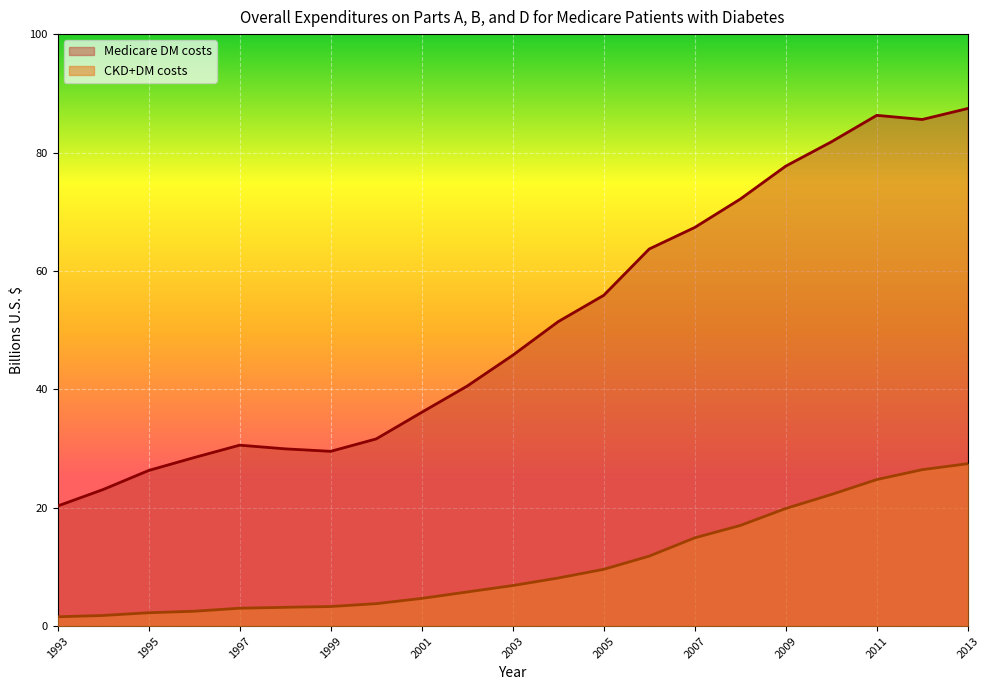

What is the spread (max minus min) of values at 2004?

43.3